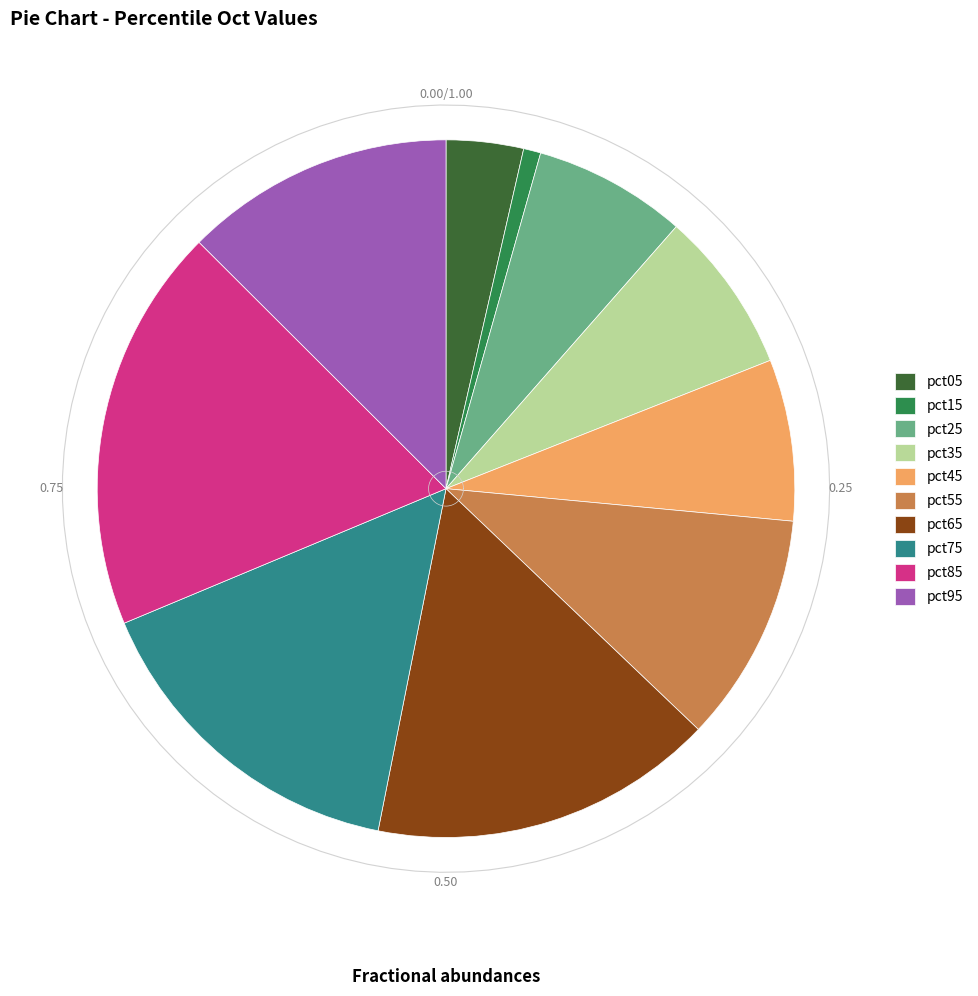

How many segments does this pie chart have?

10